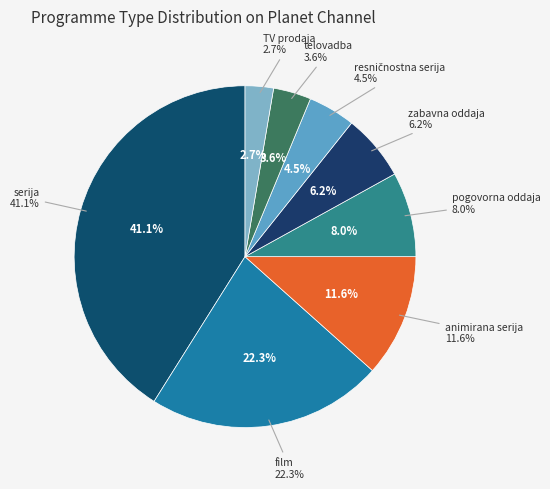

How many segments does this pie chart have?

8